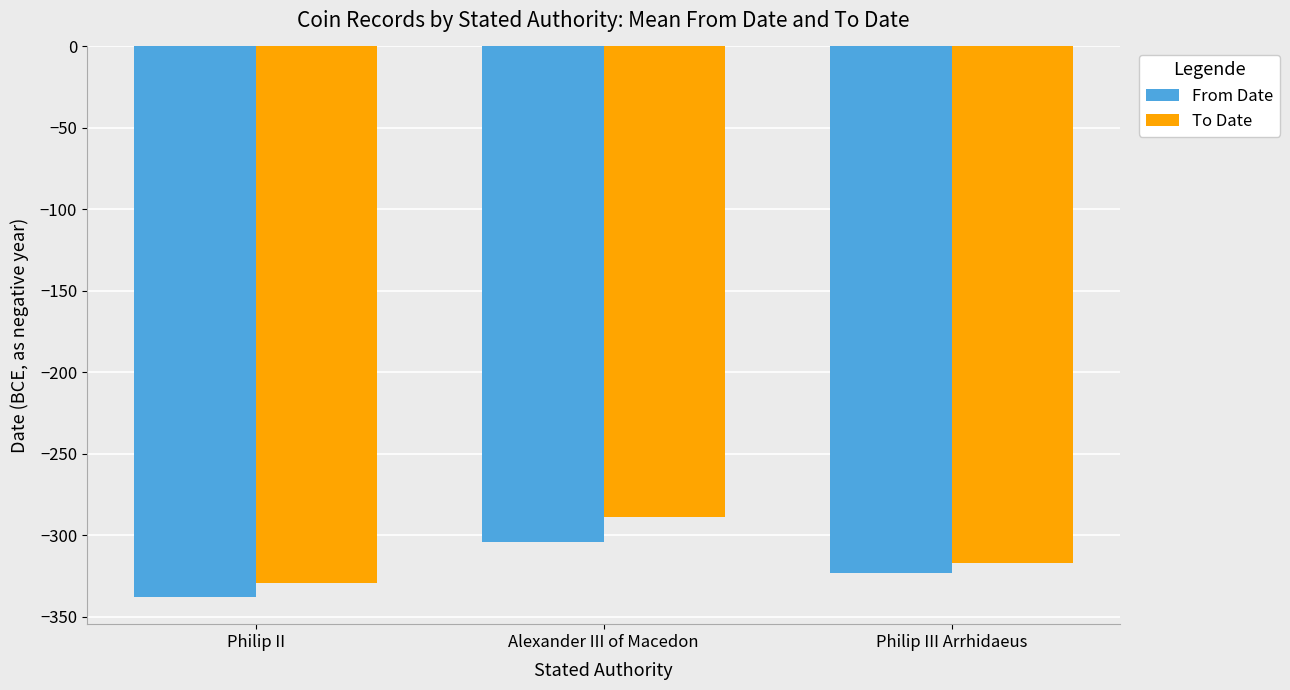

Which series has the largest range (max minus min)?

To Date